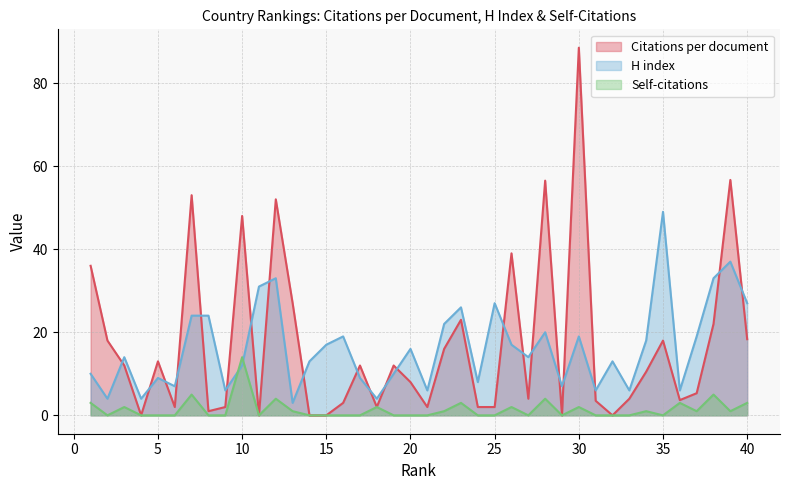

Which series ends up on top after the final intersection of Self-citations and H index?

H index